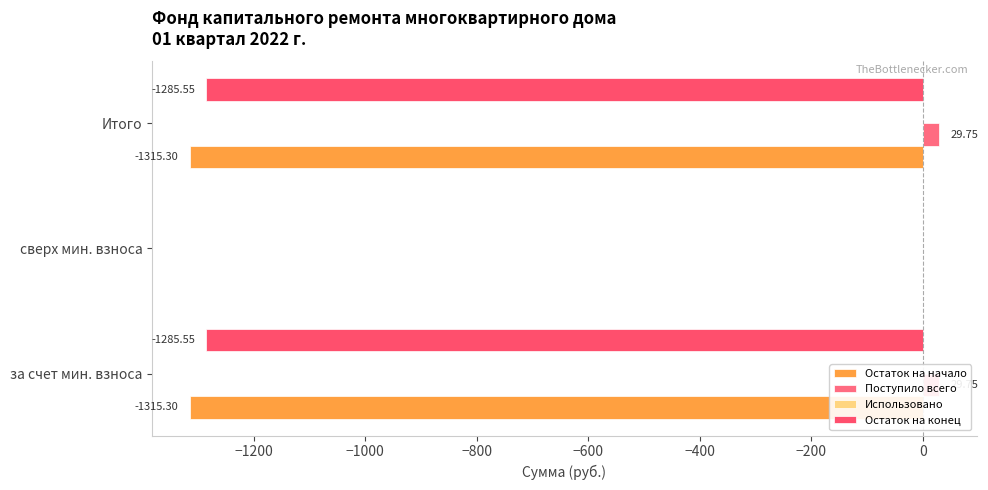

Between сверх мин. взноса and Итого, which is larger?

сверх мин. взноса